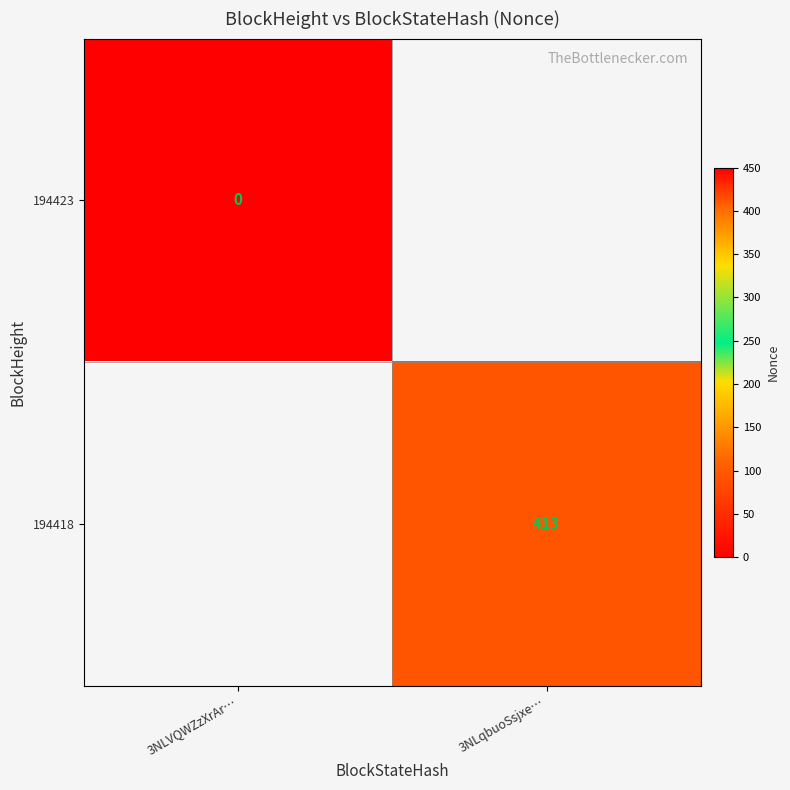

Is the value of 194423 at 3NLVQWZzXrAr… greater than the value of 194418 at 3NLqbuoSsjxe…?

No